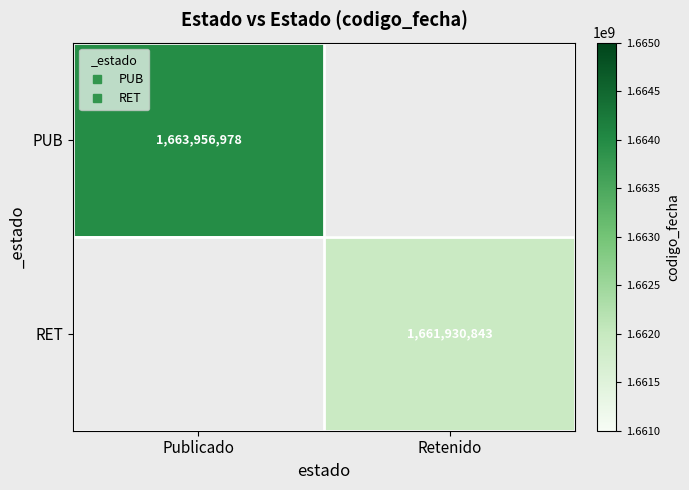

Is the value of PUB at Publicado greater than the value of RET at Publicado?

No